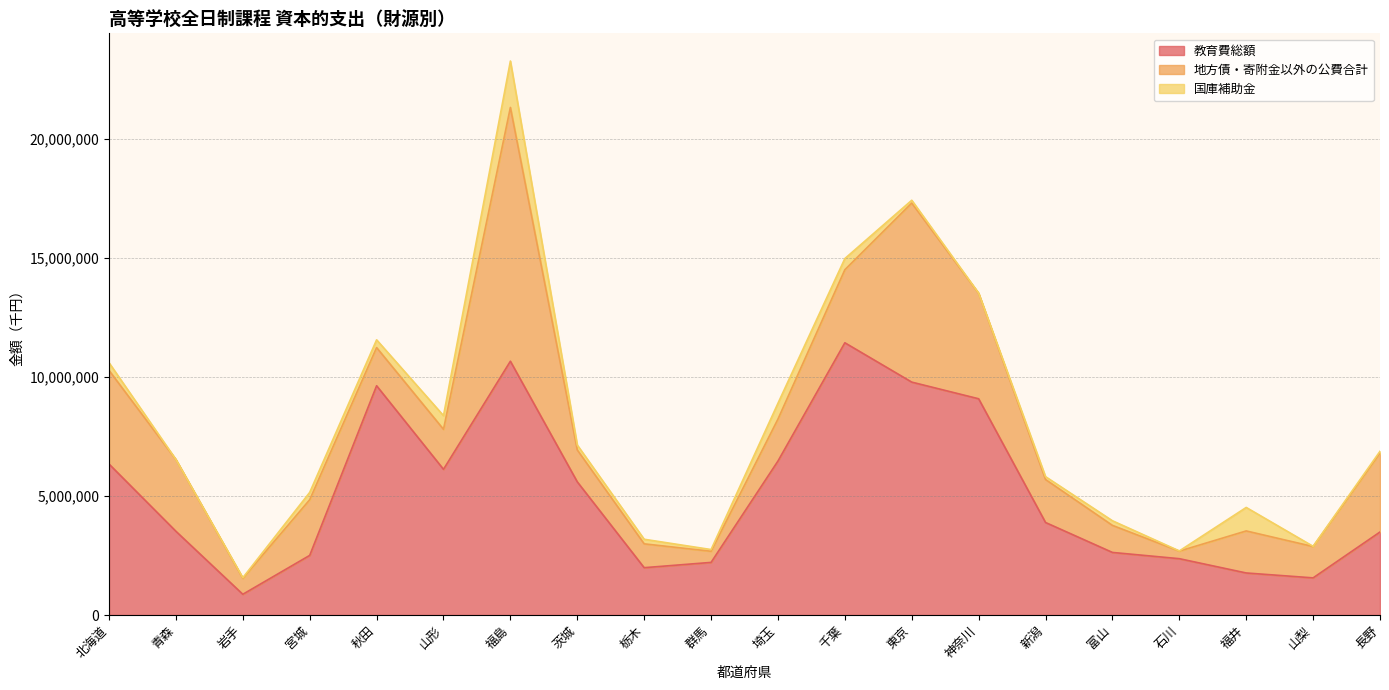

What position from the left is 富山?

16